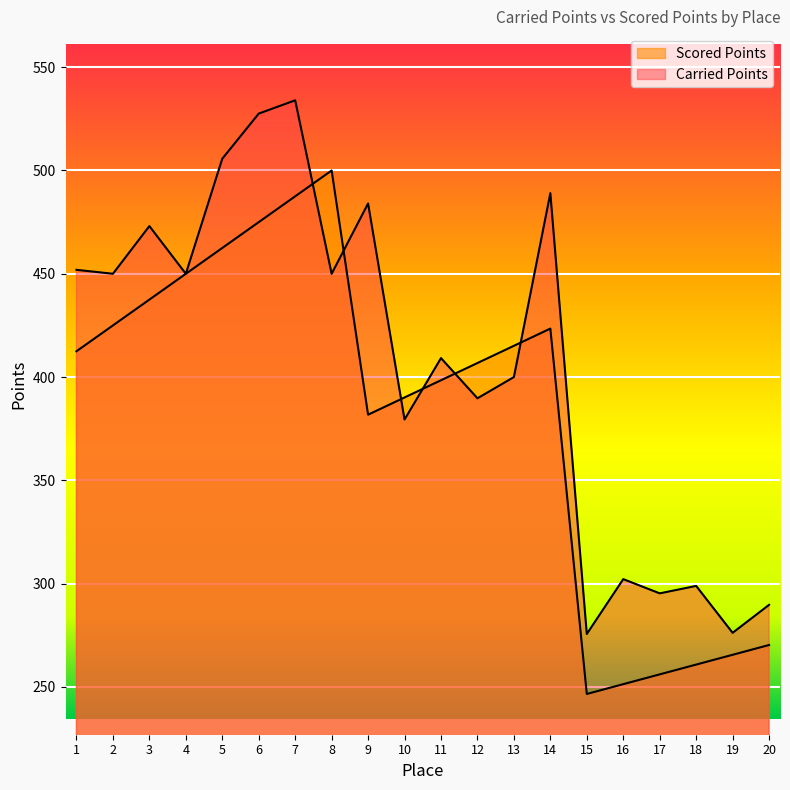

At how many categories does at least one series exceed 356?

14